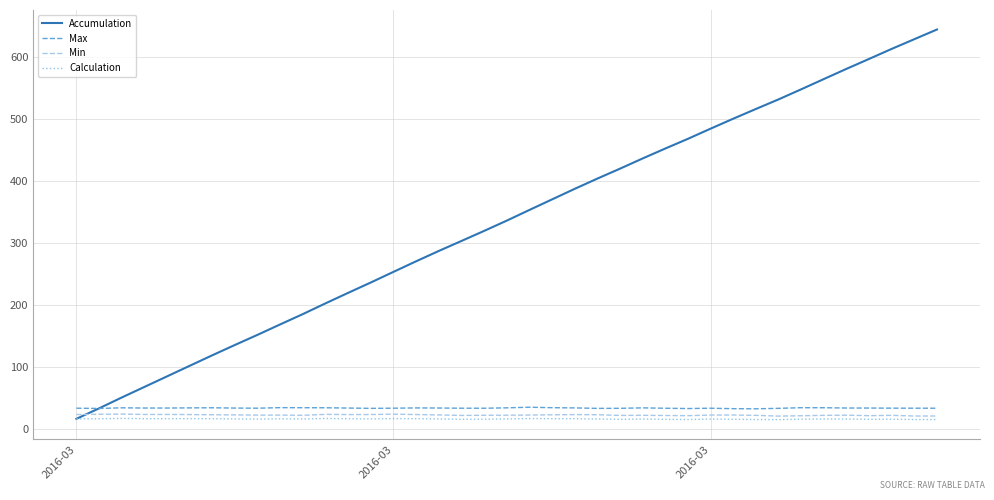

True or false: Max and Min cross at least once.

False